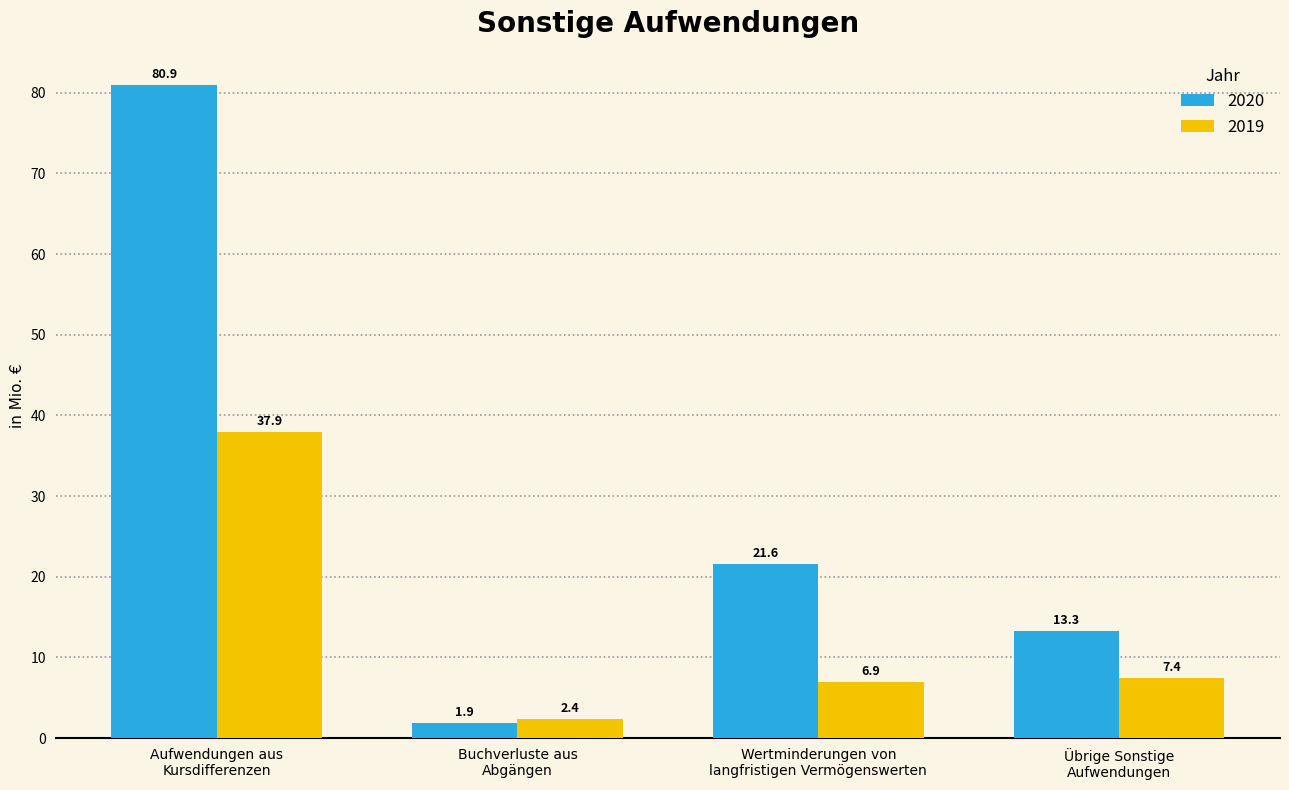

Rank the series by their maximum value, from highest to lowest.

2020, 2019